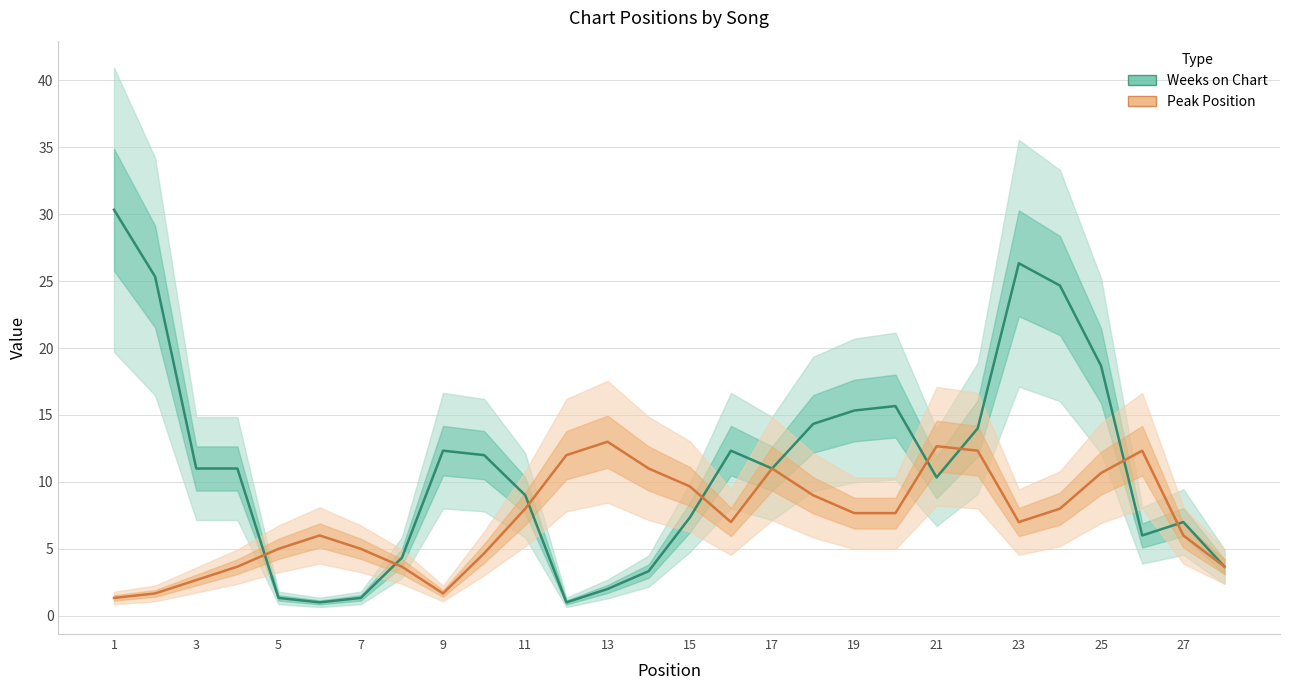

What are all the series names shown in the legend?

Weeks on Chart, Peak Position